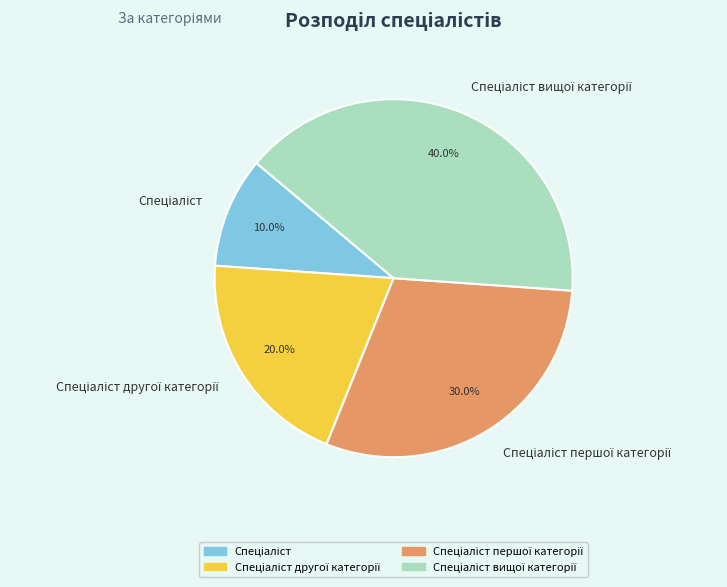

Does any single category account for the majority?

No